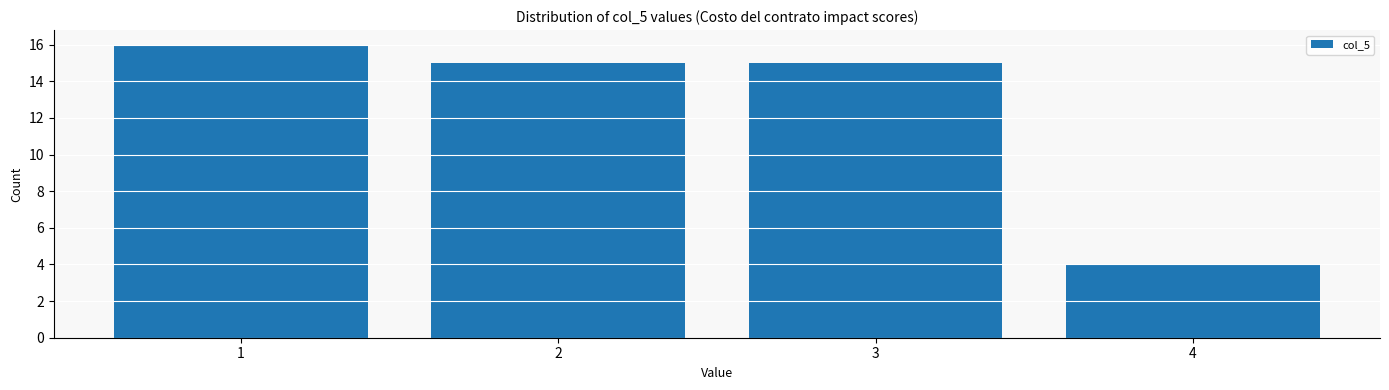

What is the height of the bar covering 1.5 to 2.5 on the x-axis? The values are not printed on the chart, so give them approximately, as read against the axis.

15